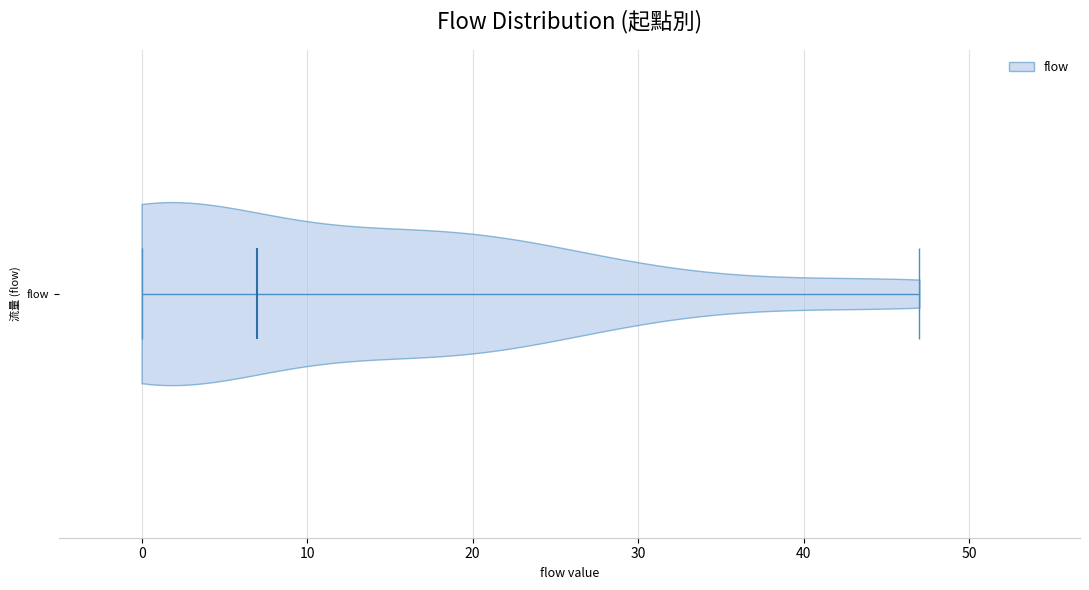

Read this violin plot against the x-axis: where its median line is, and the lowest and highest points the violin reaches. The values are not printed on the chart, so give them approximately, as read against the axis.

median line 7, lowest point 0, highest point 47